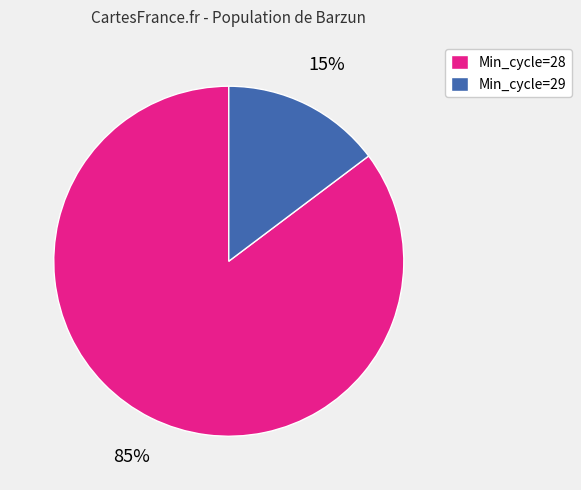

True or false: Min_cycle=28 accounts for 85% of the total.

True